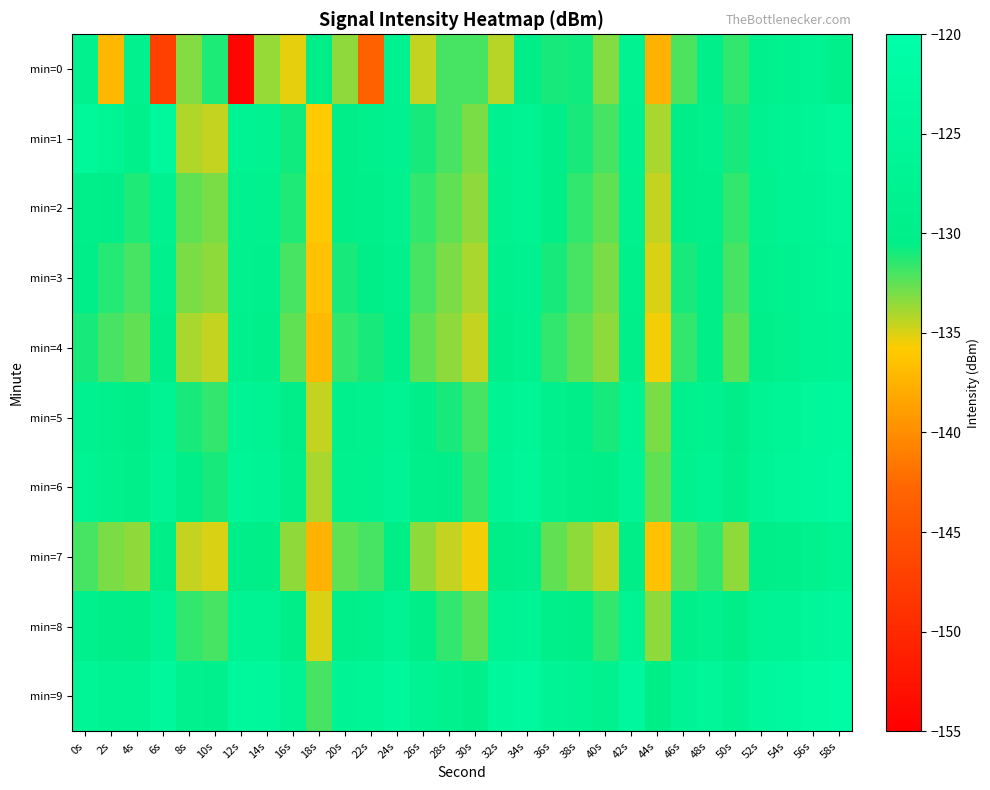

Between 26s and 36s, which series saw the biggest shift?

min=0